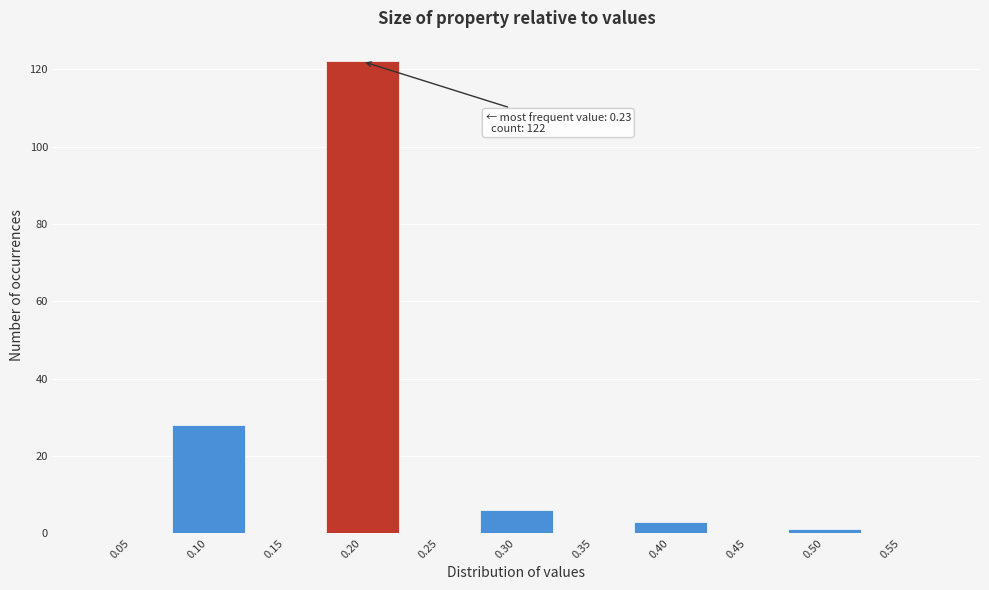

Reading right to left, what are all the values shown in this chart?

0.55=0	0.50=1	0.45=0	0.40=3	0.35=0	0.30=6	0.25=0	0.20=122	0.15=0	0.10=28	0.05=0